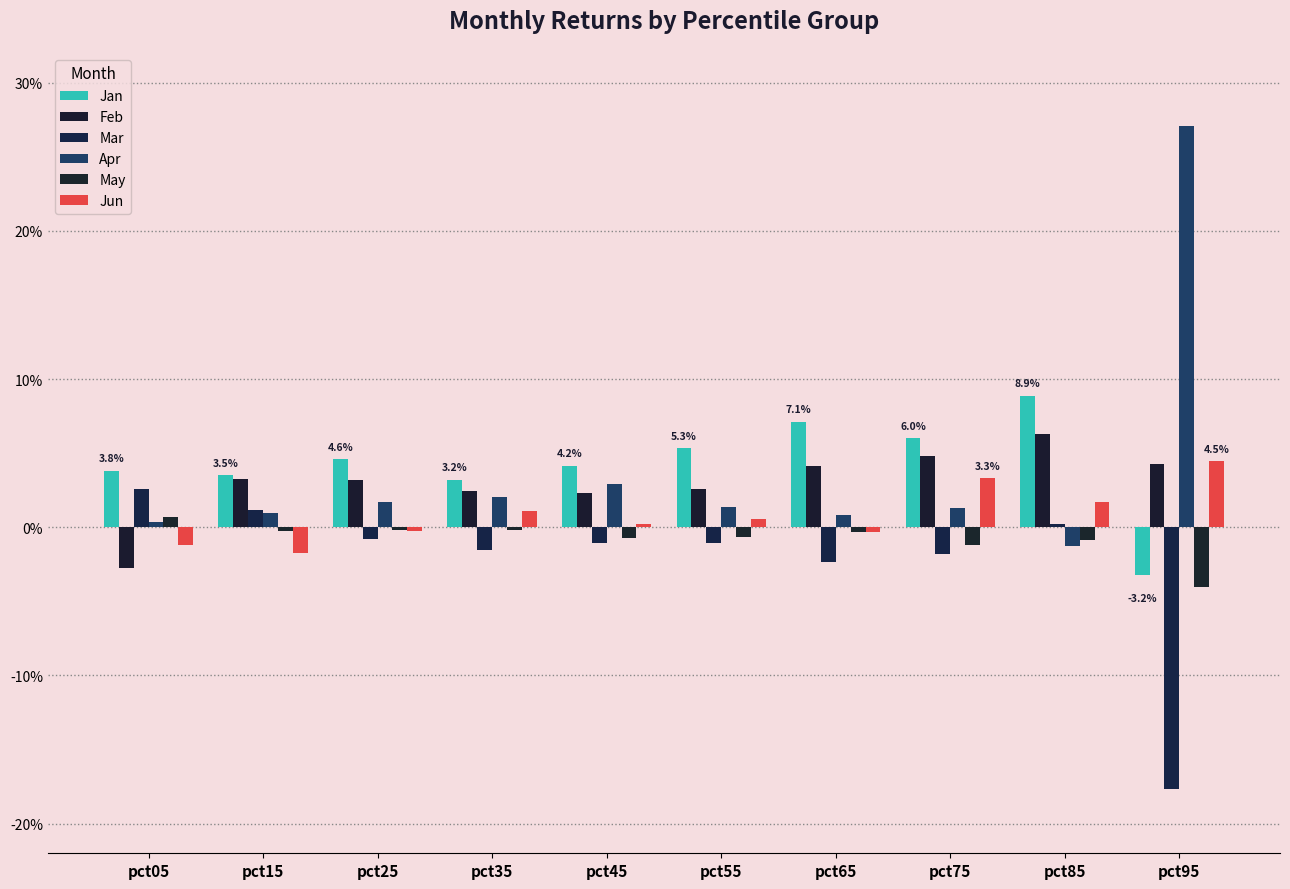

Are the bars horizontal?

No